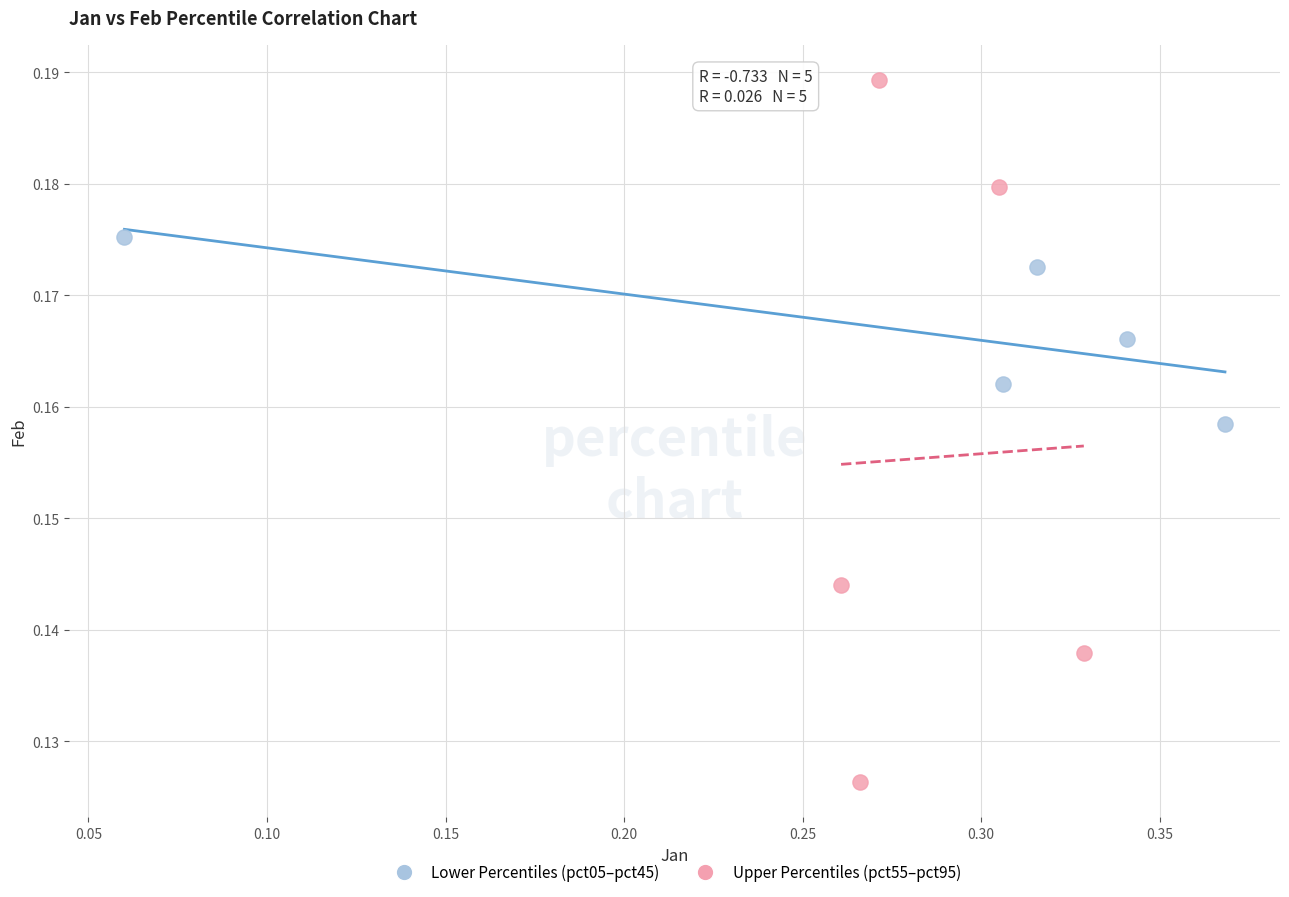

Which series reaches the maximum Y coordinate?

Upper Percentiles (pct55–pct95)